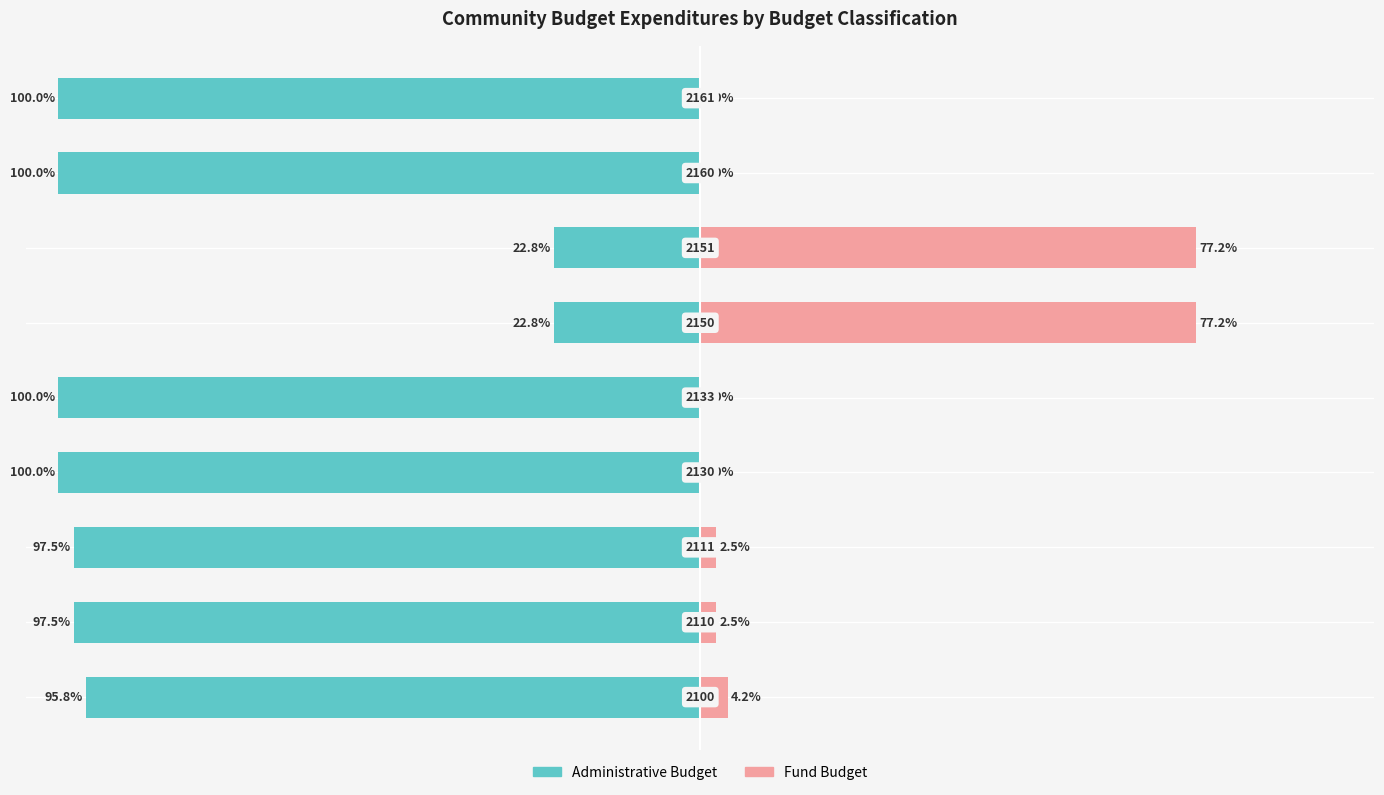

Reading left to right, what are all the values shown in this chart?

Administrative Budget: -95.8	-97.5	-97.5	-100.0	-100.0	-22.8	-22.8	-100.0	-100.0
Fund Budget: 4.2	2.5	2.5	0.0	0.0	77.2	77.2	0.0	0.0